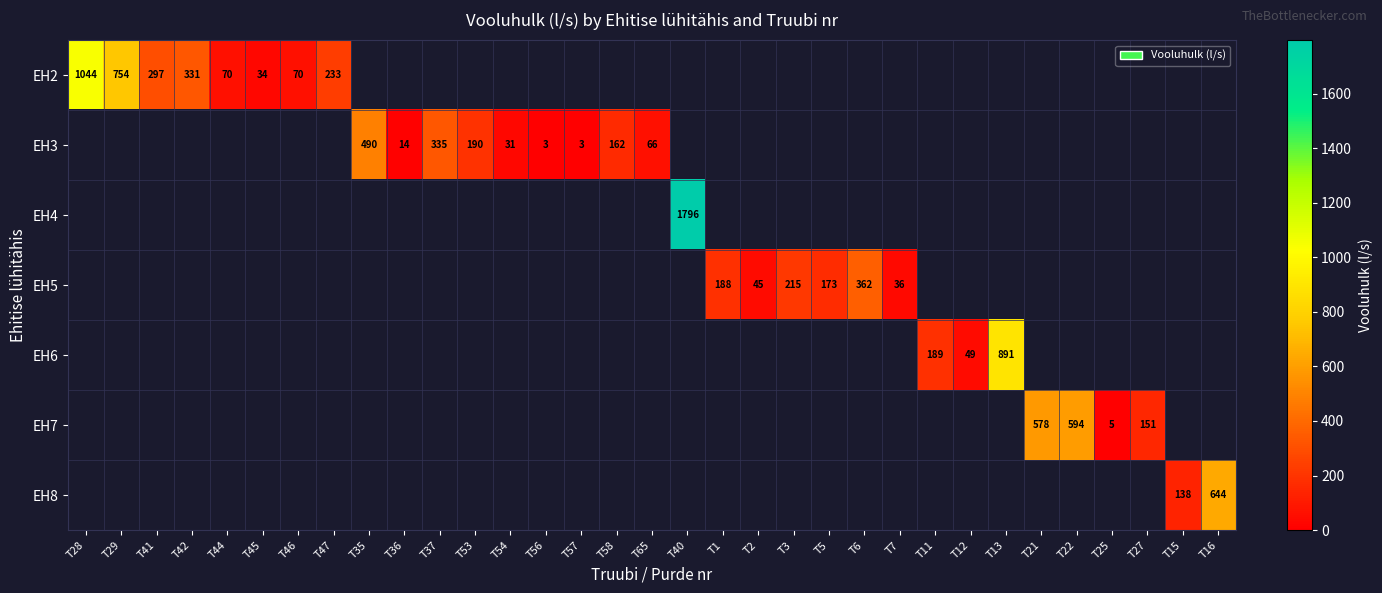

True or false: EH2 has a value of 70 at T46.

True